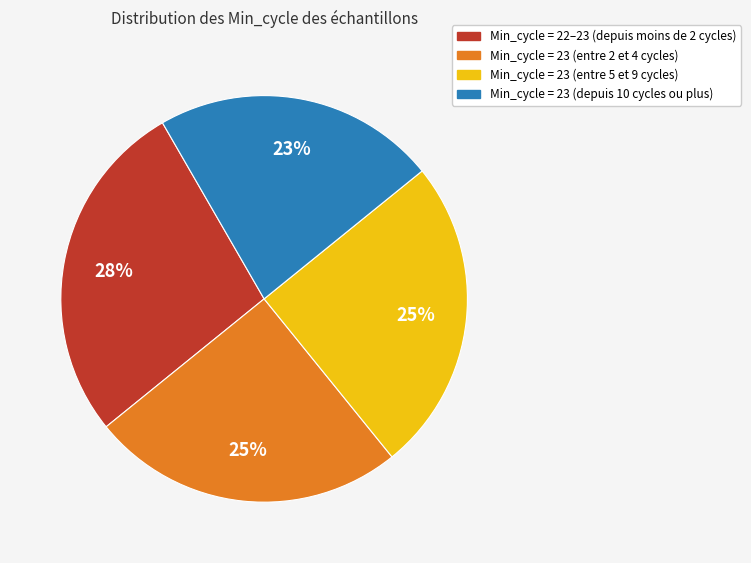

Does any single category account for the majority?

No